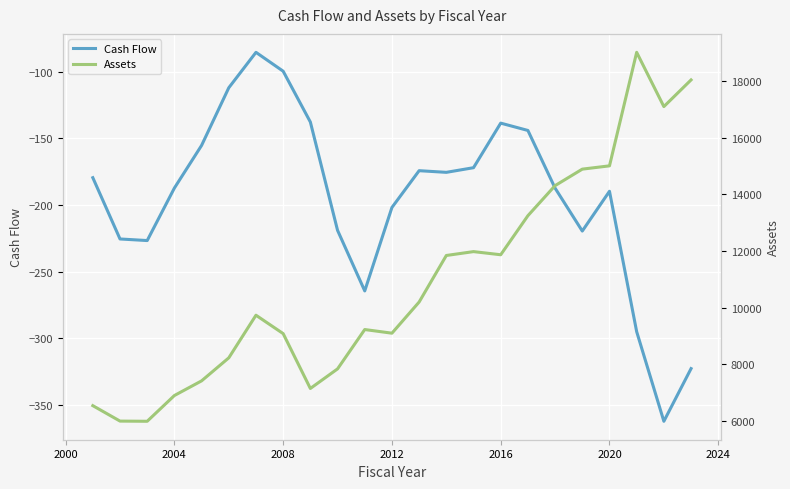

What is the highest value of the Cash Flow series?

-85.4